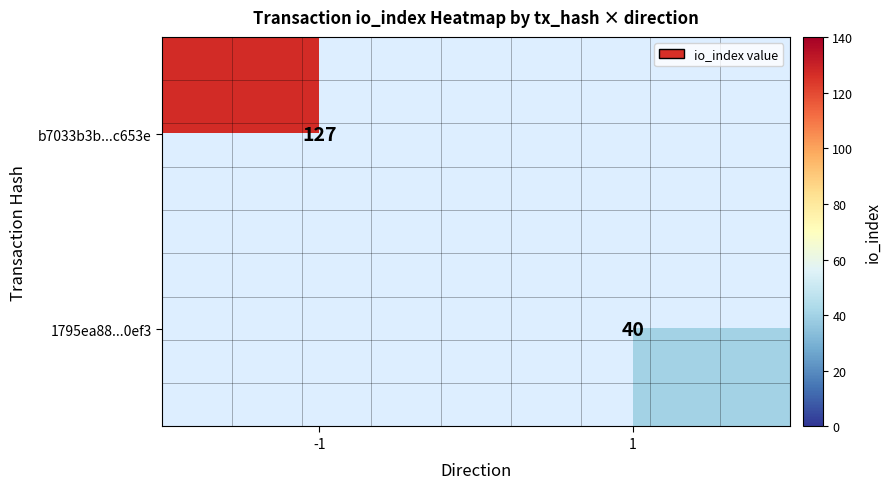

The value of b7033b3b...c653e at -1 is 127. True or false?

True